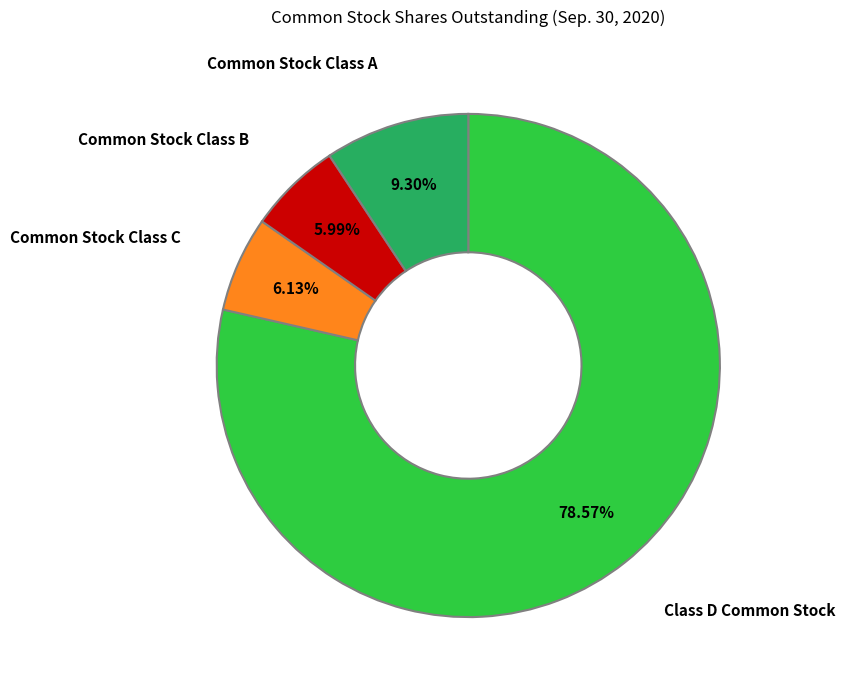

Is there a majority slice in this chart?

Yes